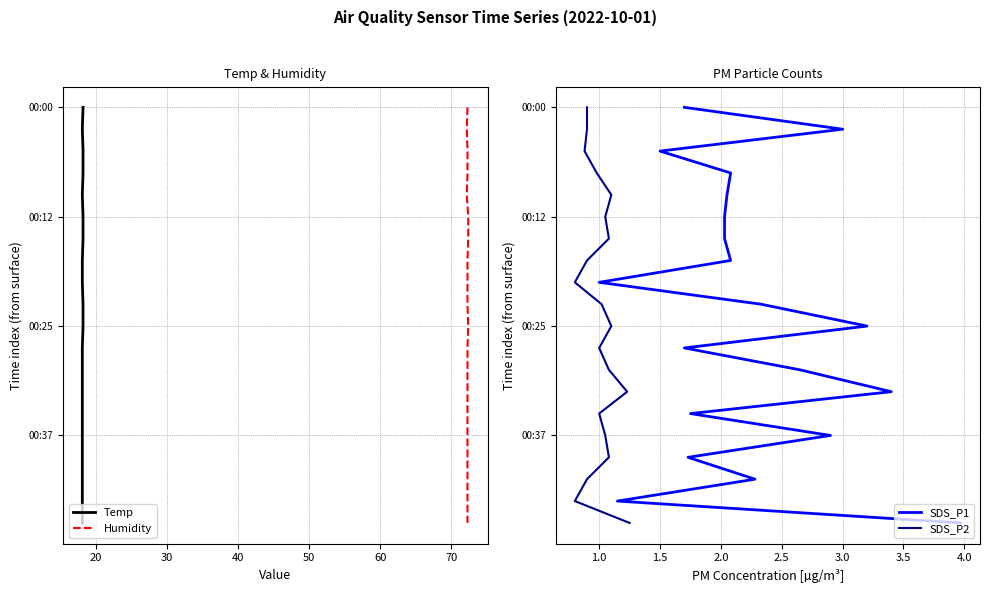

Which series has the widest spread of values?

Temp